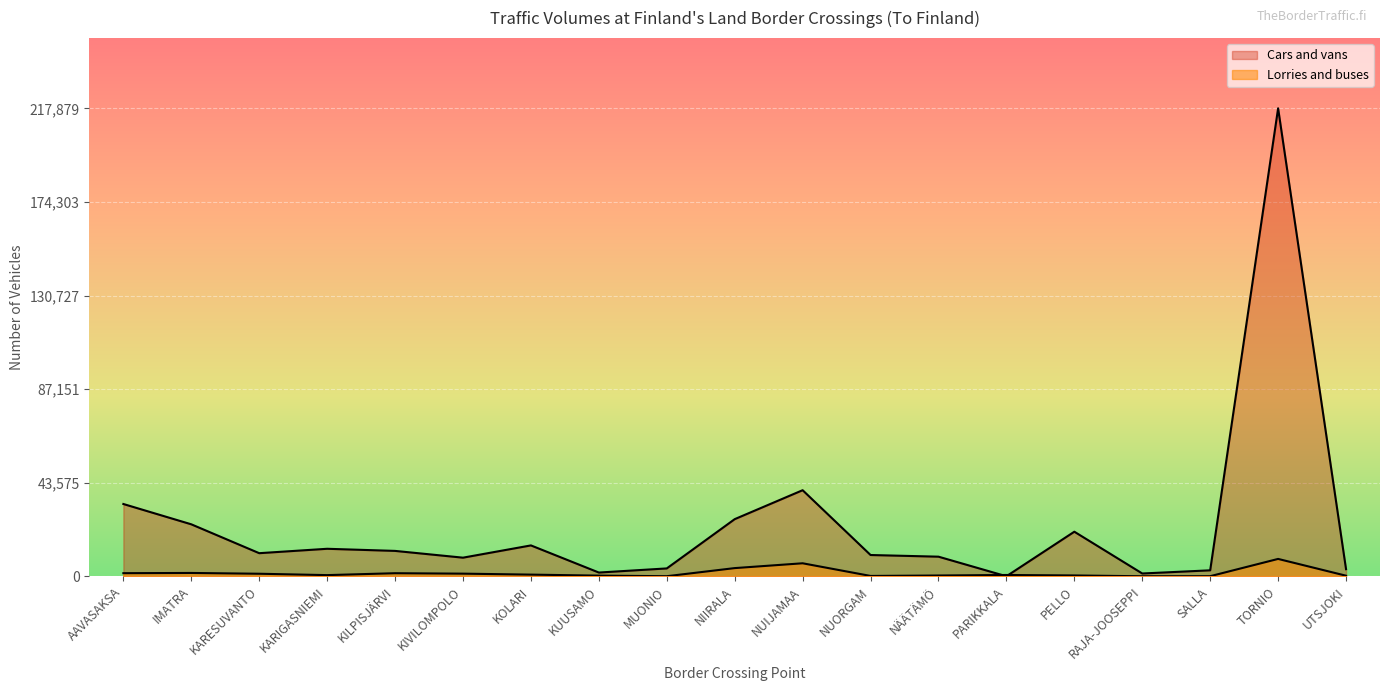

What is the value of the Cars and vans point at the 8th from the left?

1762